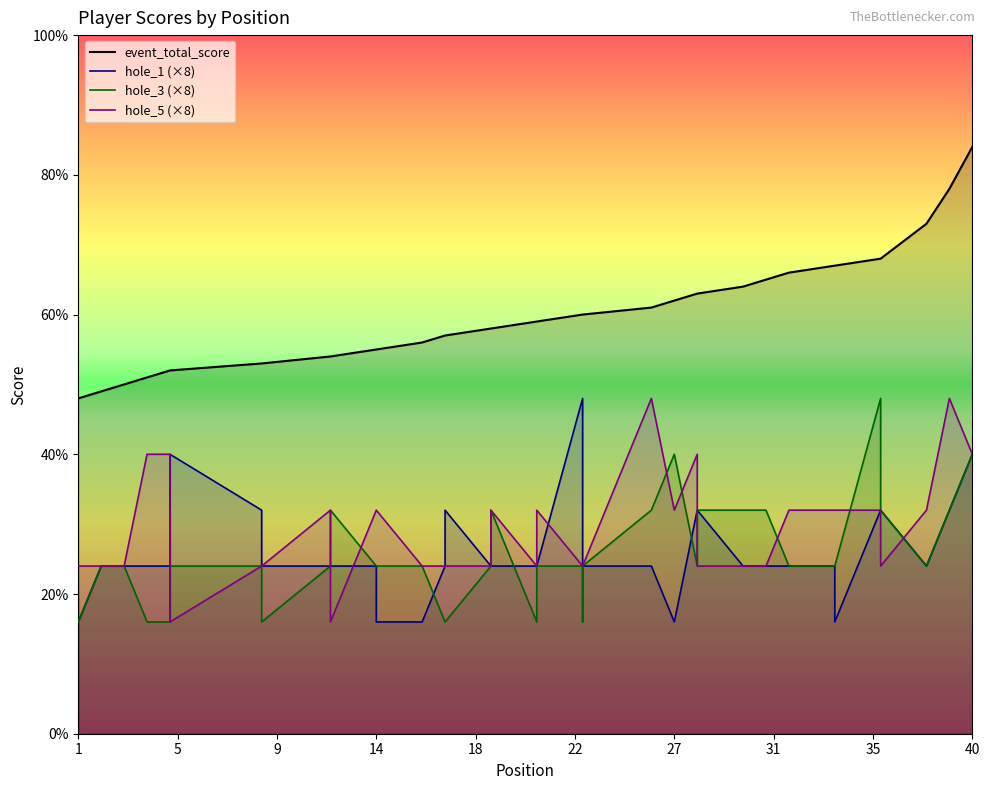

Which series ends up on top after the final intersection of hole_3 and hole_5?

hole_5